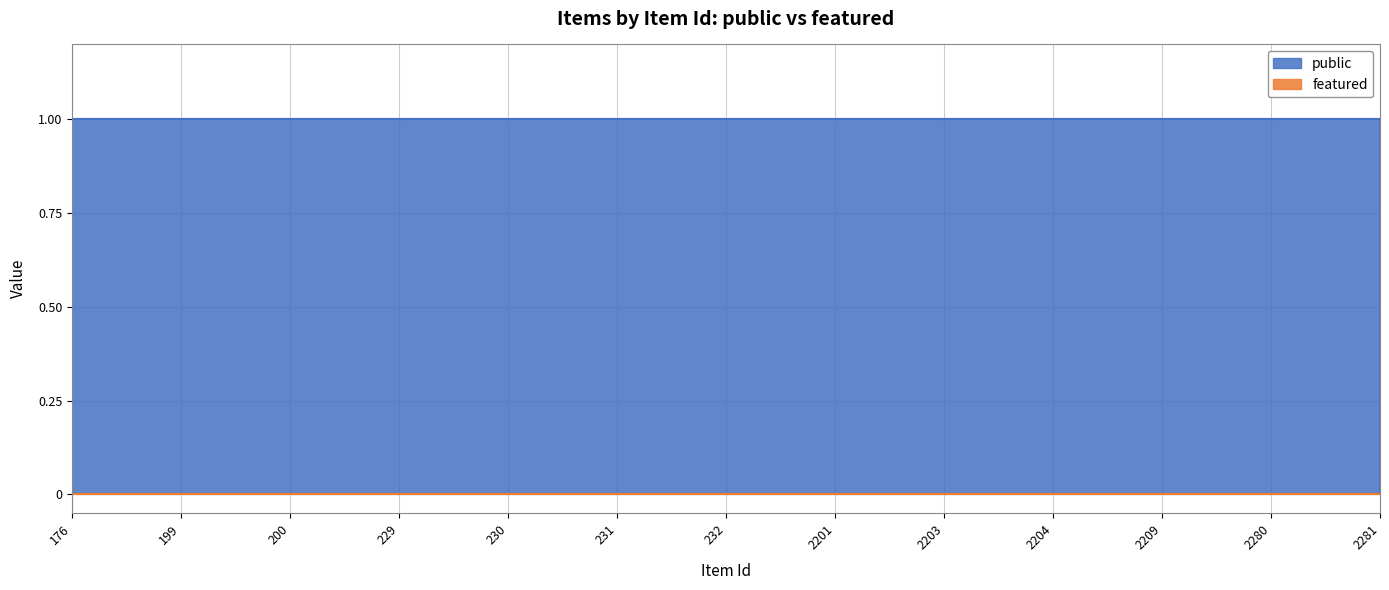

How many lines are shown in the chart?

2